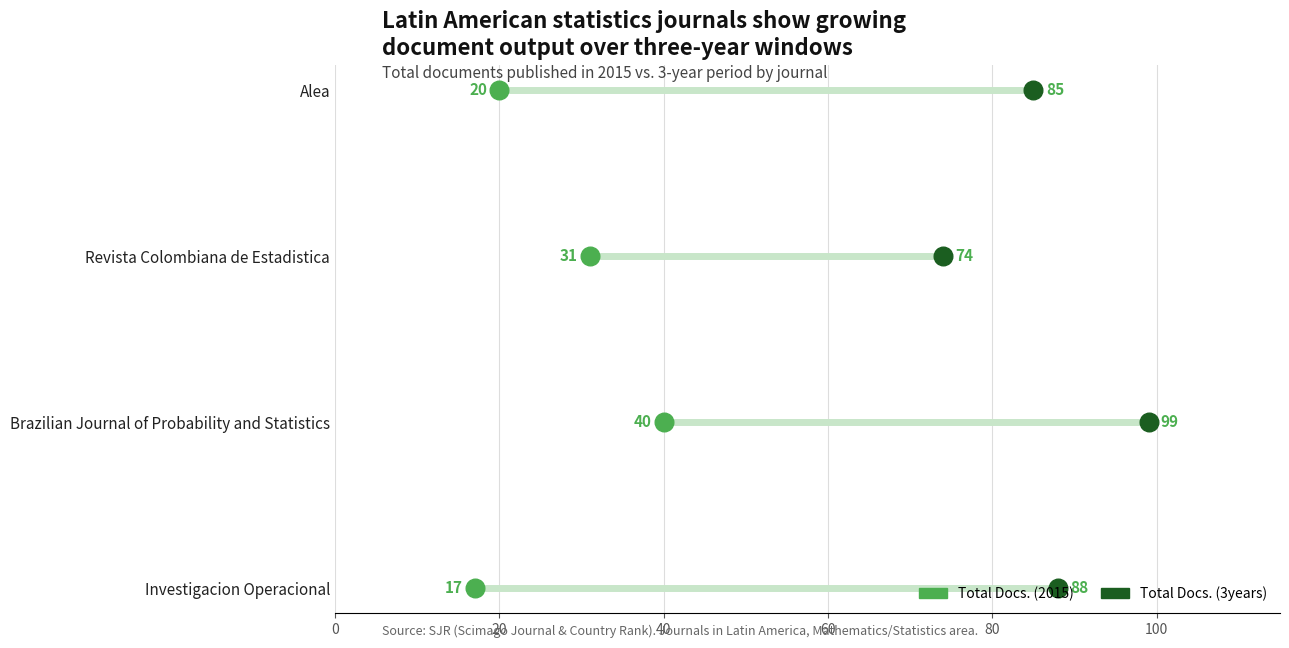

What are all the series names shown in the legend?

Total Docs. (2015), Total Docs. (3years)